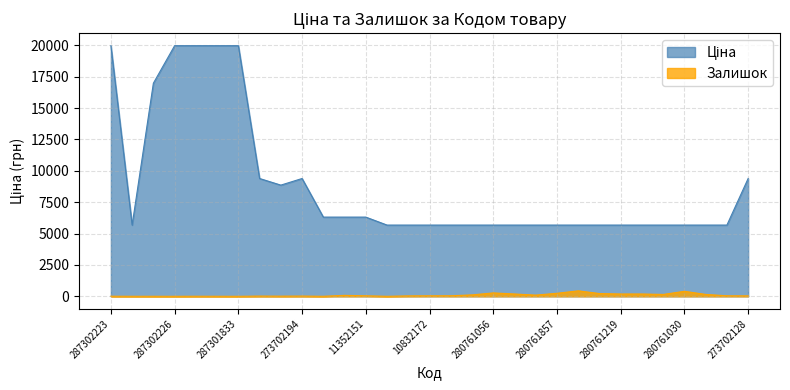

How many distinct data groups are displayed?

2